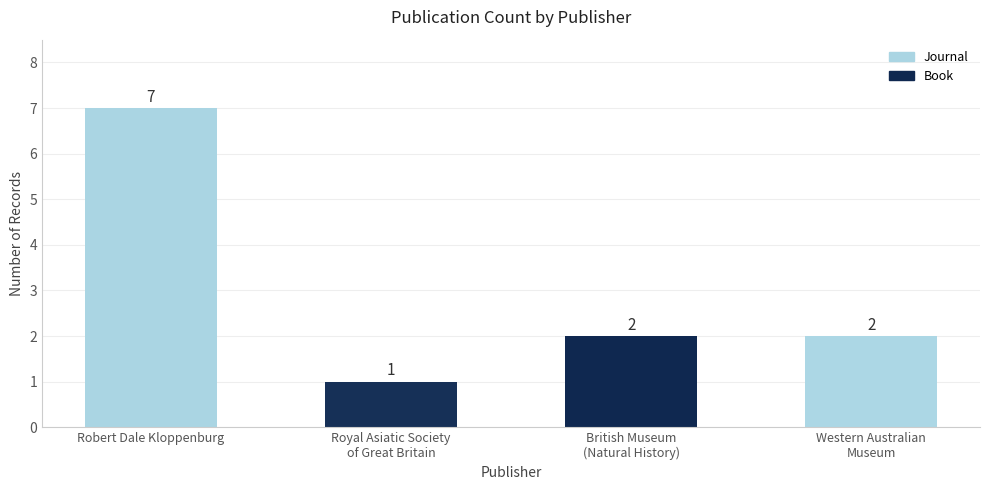

Approximately how many times larger is the value at Western Australian
Museum compared to Royal Asiatic Society
of Great Britain?

2.0